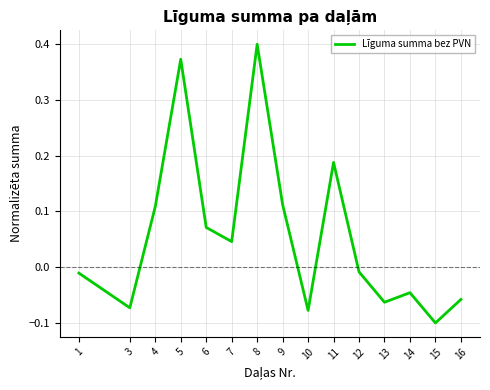

Is it true that the value at 13 is -0.0?

False